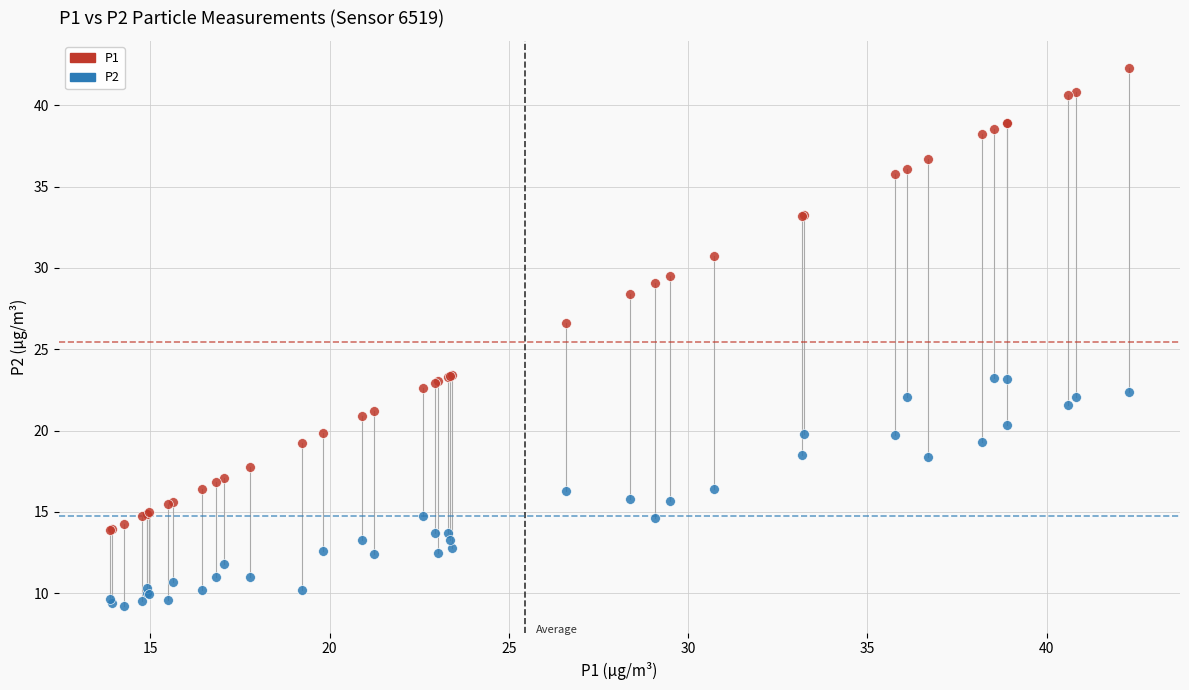

What are all the series names shown in the legend?

P1, P2